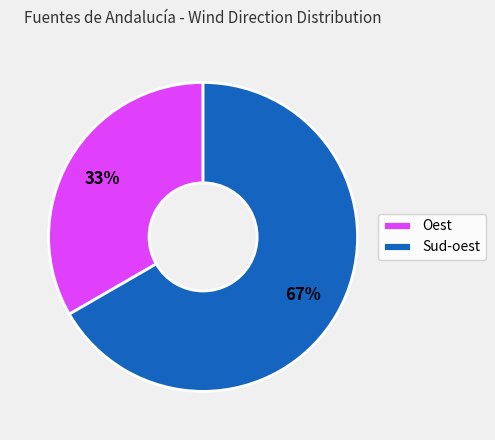

To the nearest percent, what is the average slice percentage?

50%